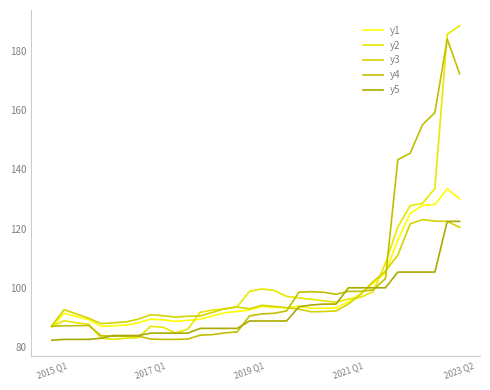

Does the chart have visible grid lines?

No